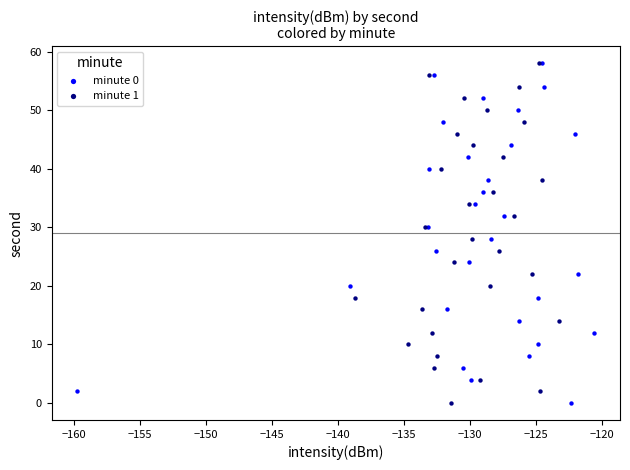

What are all the series names shown in the legend?

minute 0, minute 1